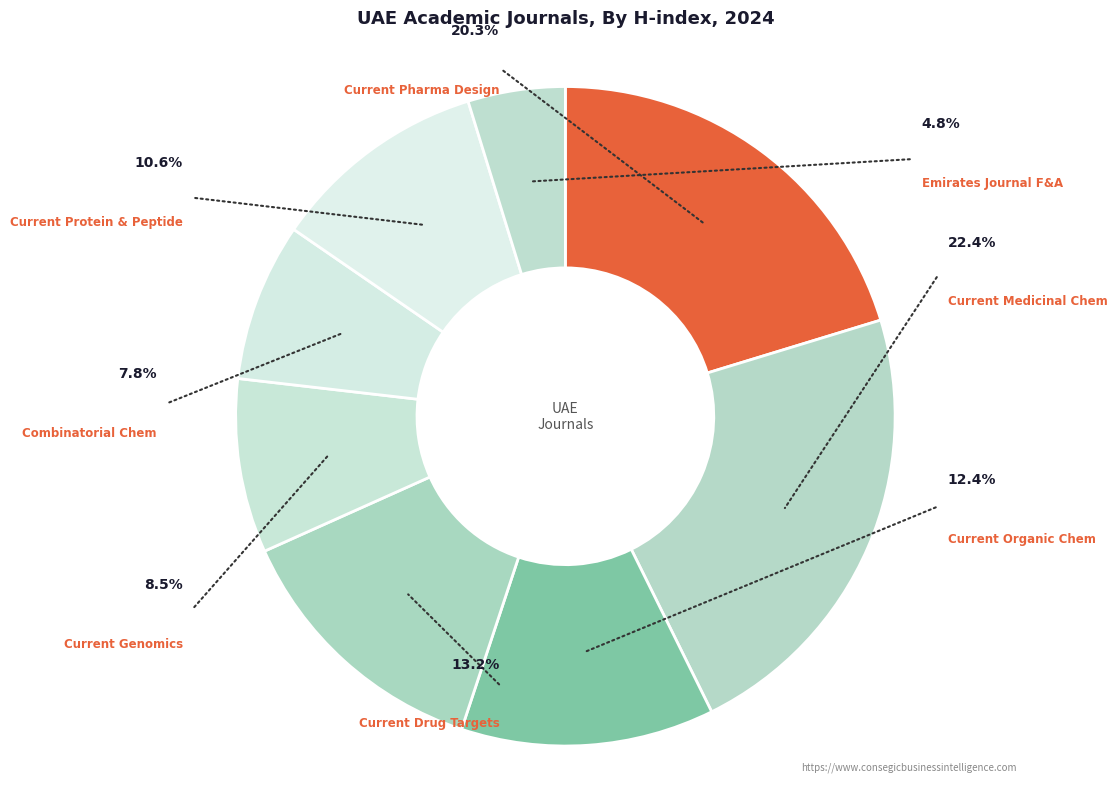

Do Current Medicinal Chemistry and Current Protein and Peptide Science together represent more than half of the pie?

No